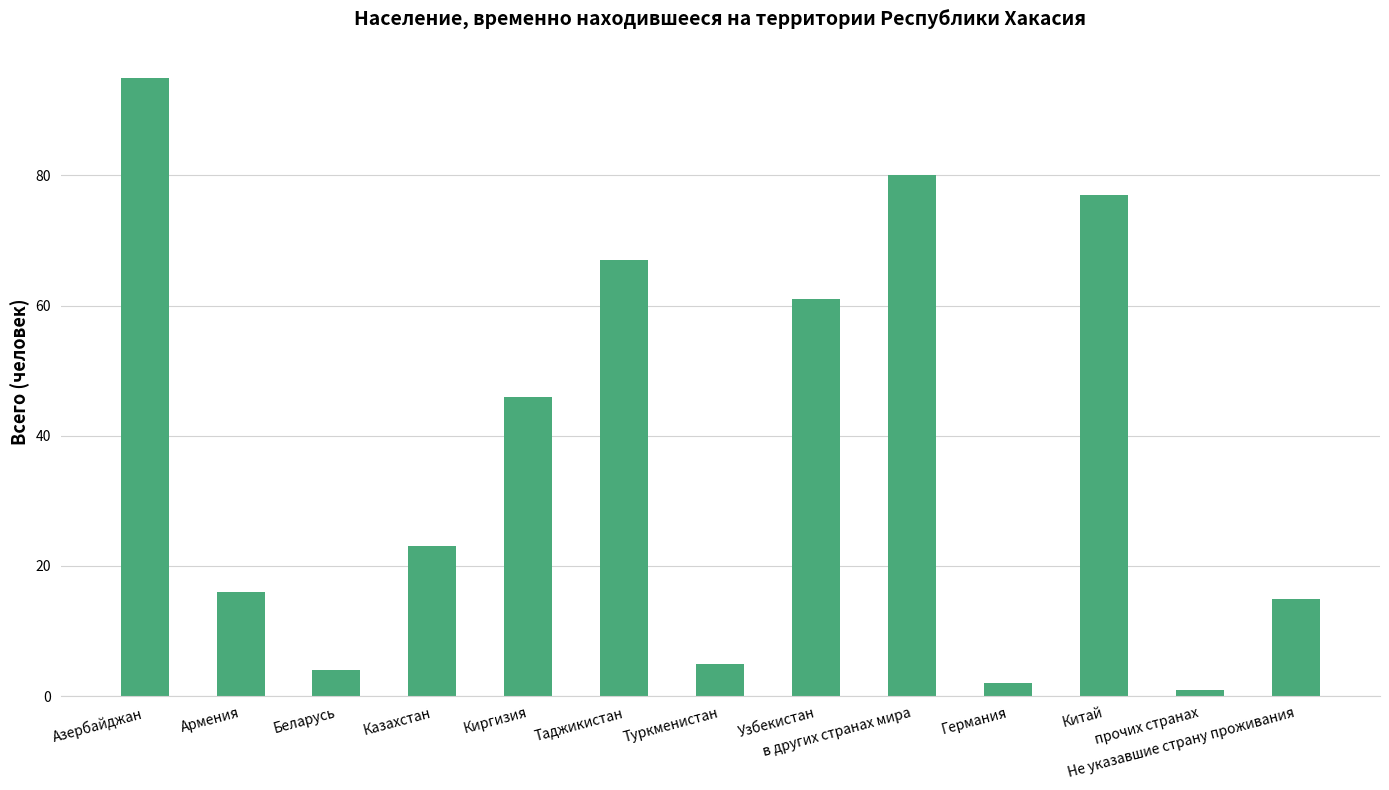

Rank the categories by value from lowest to highest.

прочих странах, Германия, Беларусь, Туркменистан, Не указавшие страну проживания, Армения, Казахстан, Киргизия, Узбекистан, Таджикистан, Китай, в других странах мира, Азербайджан